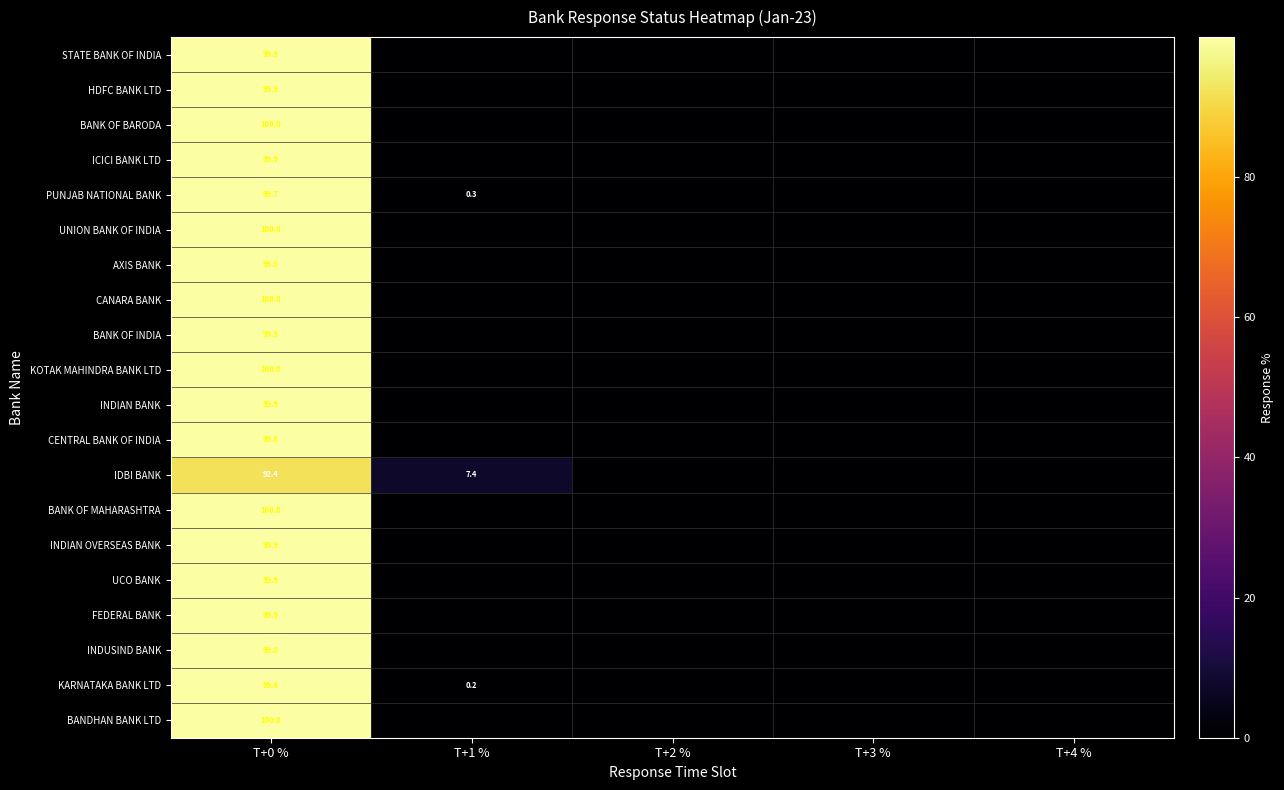

The BANK OF INDIA series shows 99.9 at T+0 %. True or false?

True